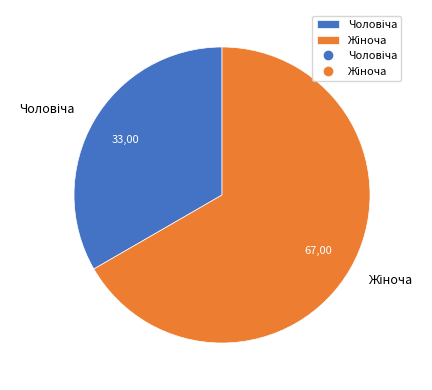

Is there a majority slice in this chart?

Yes